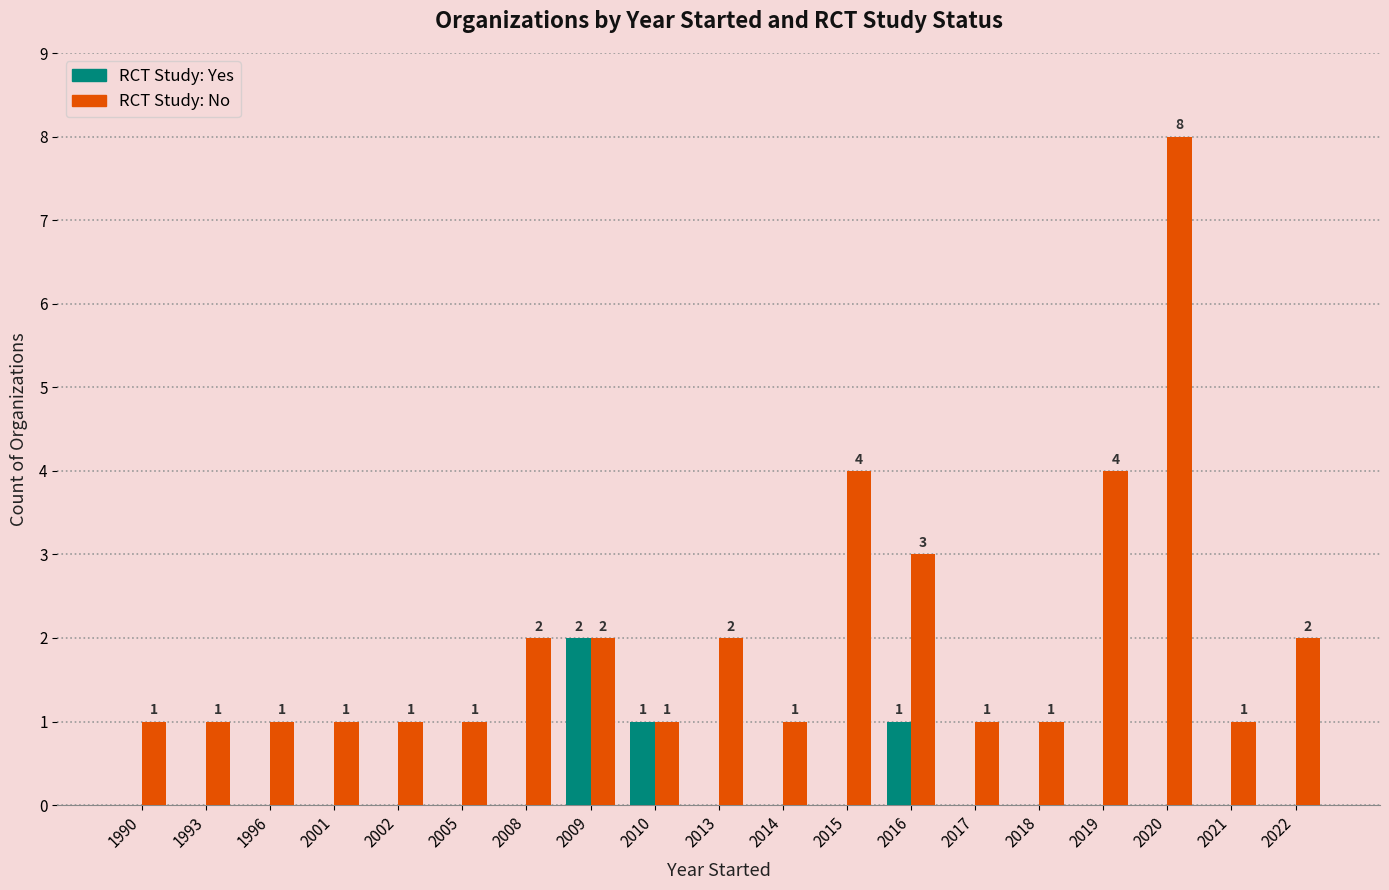

At which category is the sum across all series the highest?

2020